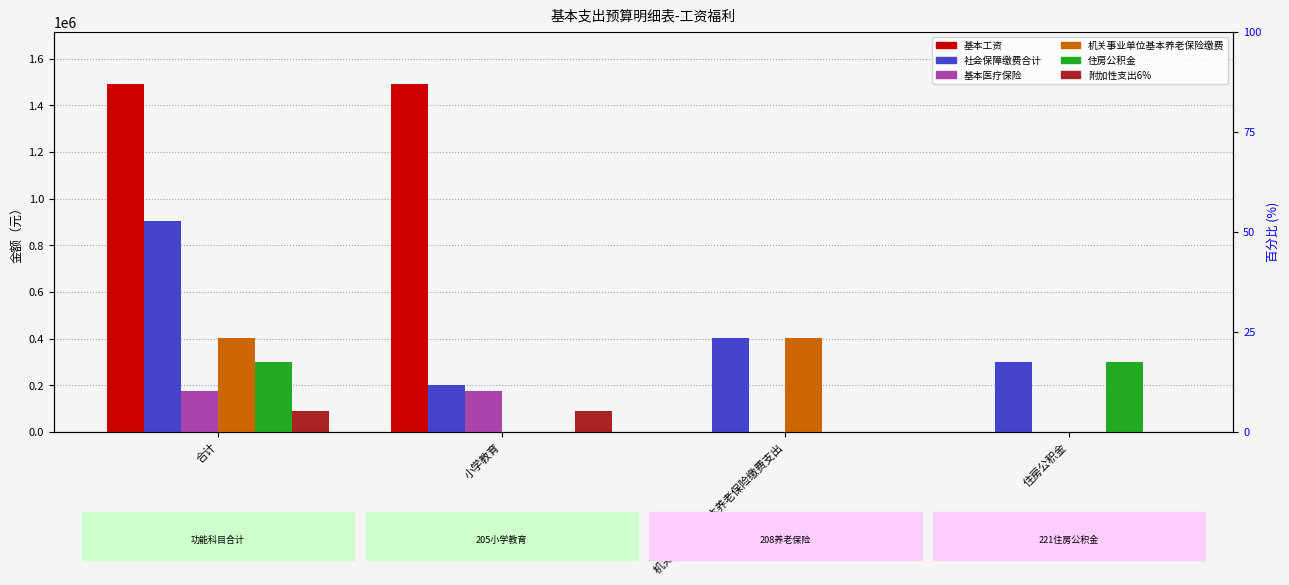

Reading right to left, what are all the values shown in this chart?

基本工资: 0.0	0.0	1492488.0	1492488.0
社会保障缴费合计: 300529.4	400705.9	202408.9	903644.2
基本医疗保险: 0.0	0.0	175308.8	175308.8
机关事业单位基本养老保险缴费: 0.0	400705.9	0.0	400705.9
住房公积金: 300529.4	0.0	0.0	300529.4
附加性支出6%: 0.0	0.0	89549.3	89549.3